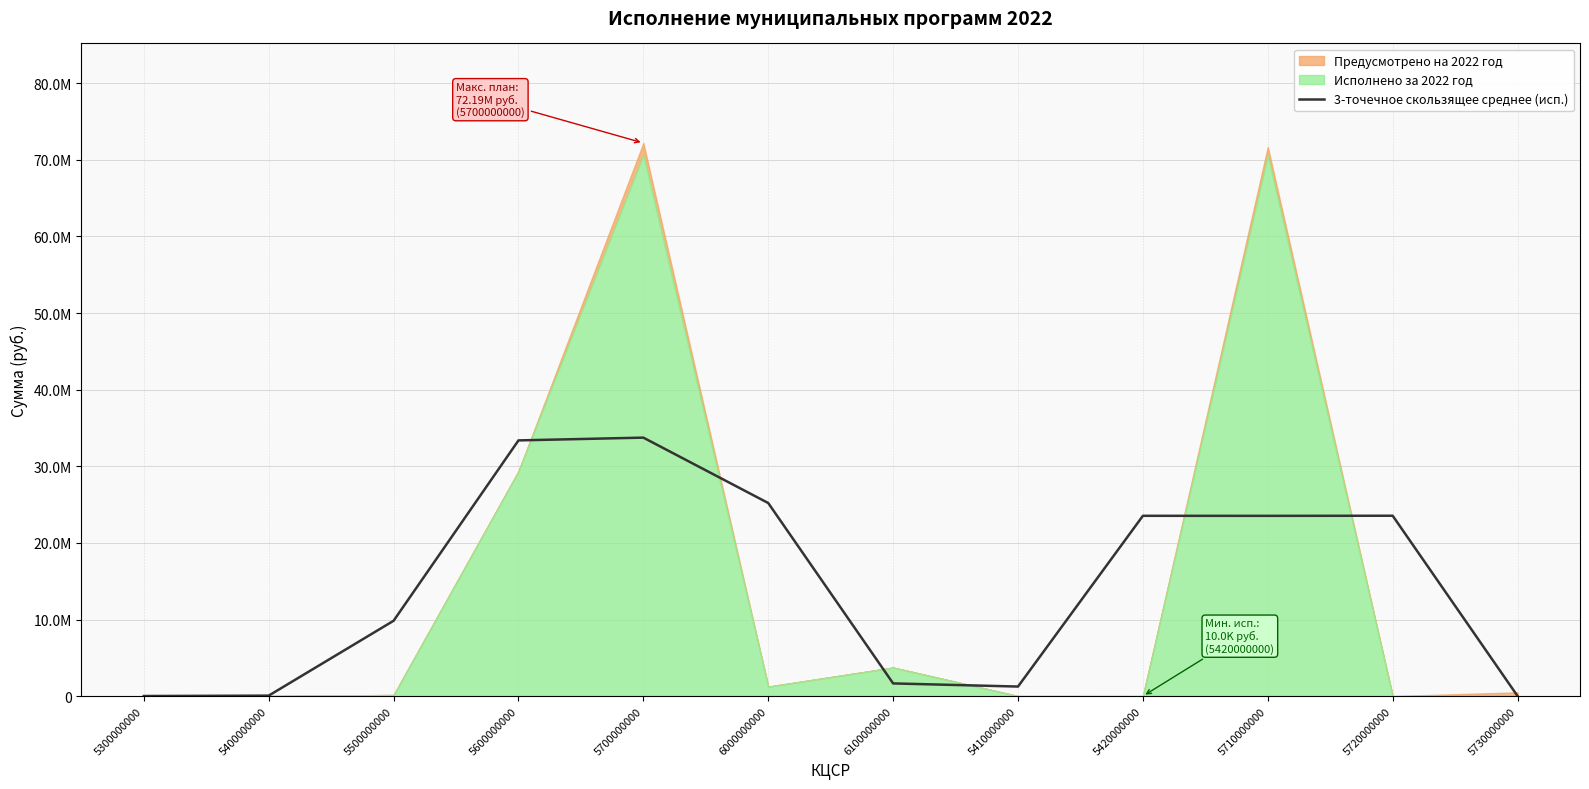

How many values are below 23531830?

6